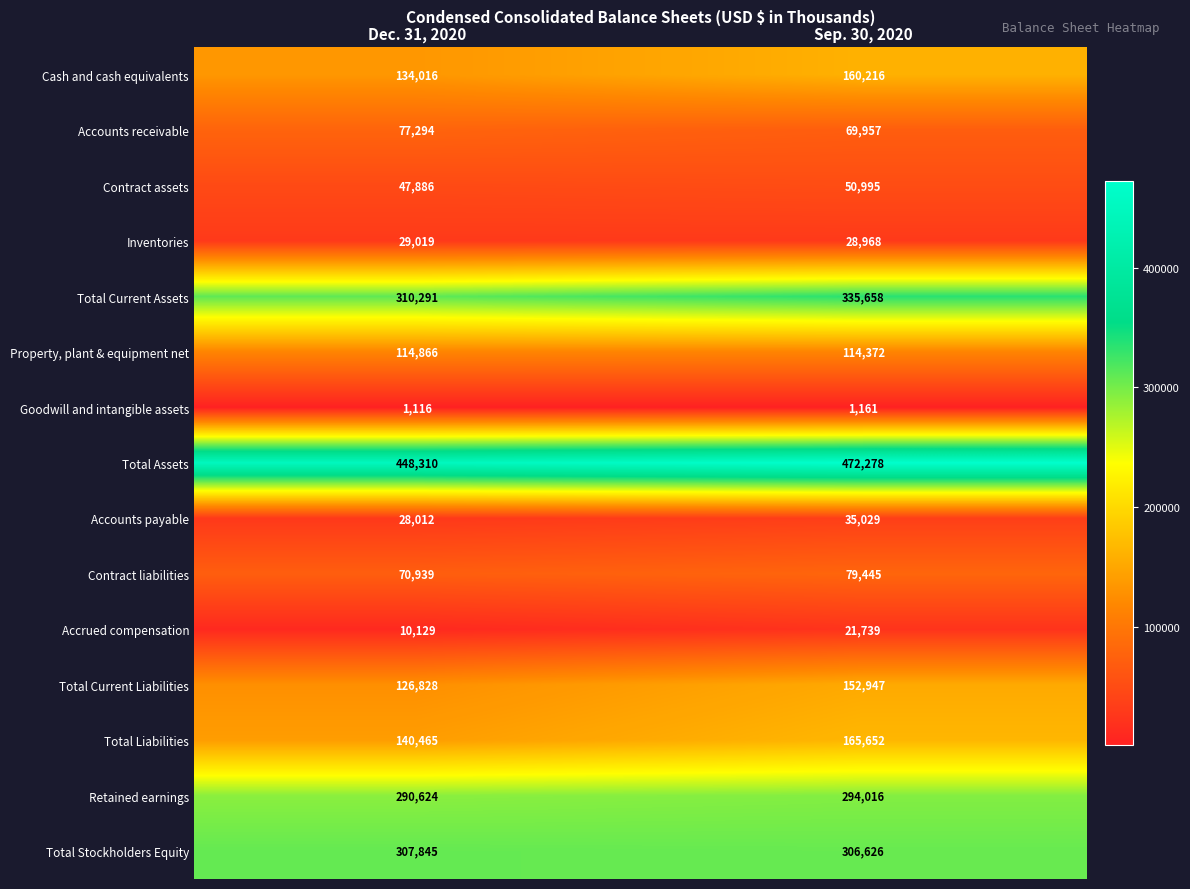

Rank the series at Sep. 30, 2020 from highest to lowest value.

Total Assets, Total Current Assets, Total Stockholders Equity, Retained earnings, Total Liabilities, Cash and cash equivalents, Total Current Liabilities, Property, plant & equipment net, Contract liabilities, Accounts receivable, Contract assets, Accounts payable, Inventories, Accrued compensation, Goodwill and intangible assets